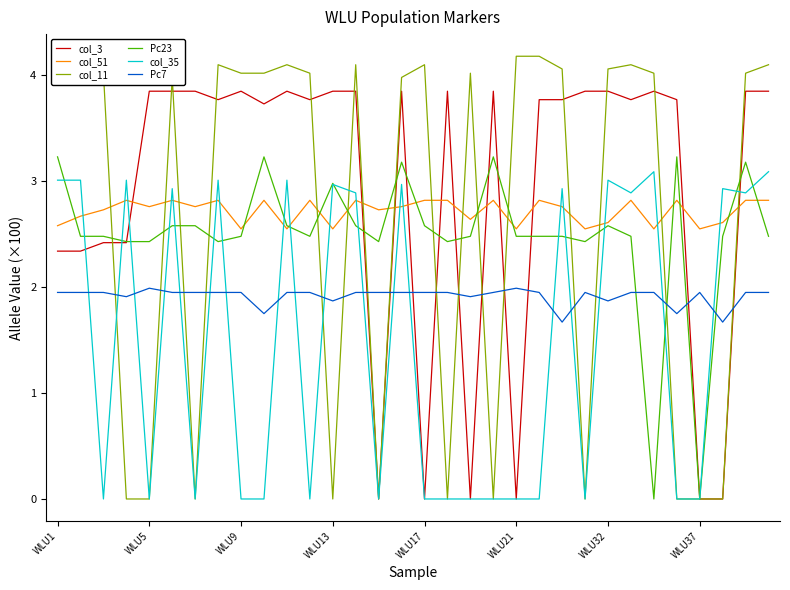

Which series has the largest range (max minus min)?

col_11